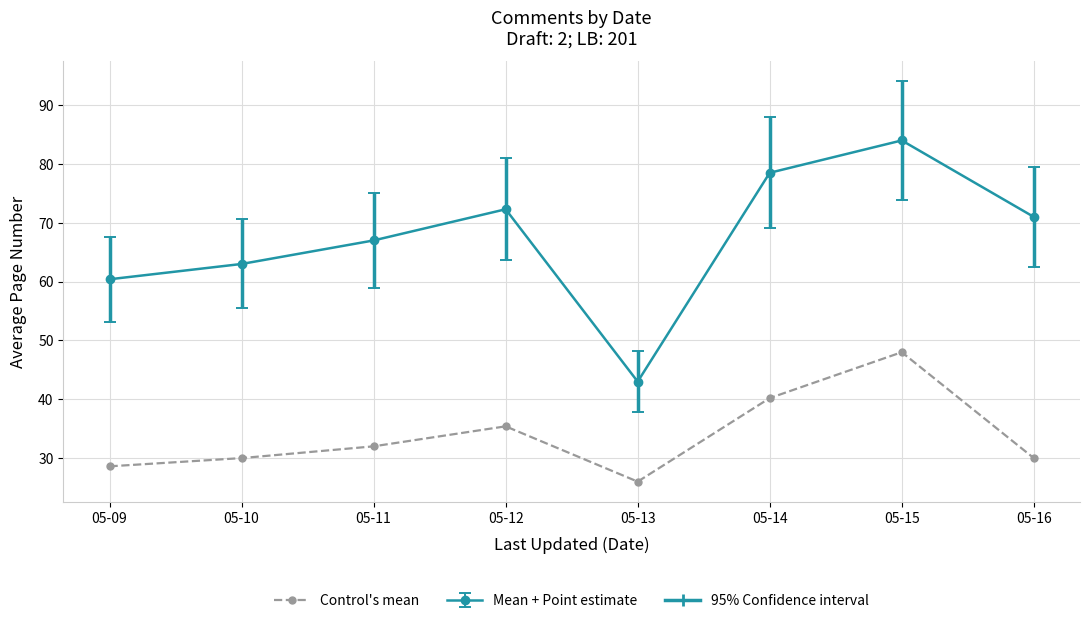

At which category does the chart reach its minimum across all series?

05-13